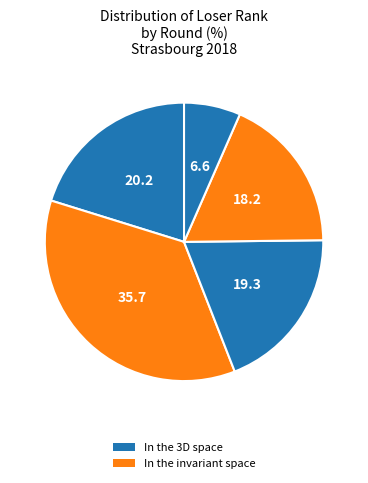

Count the number of slices in the pie.

5